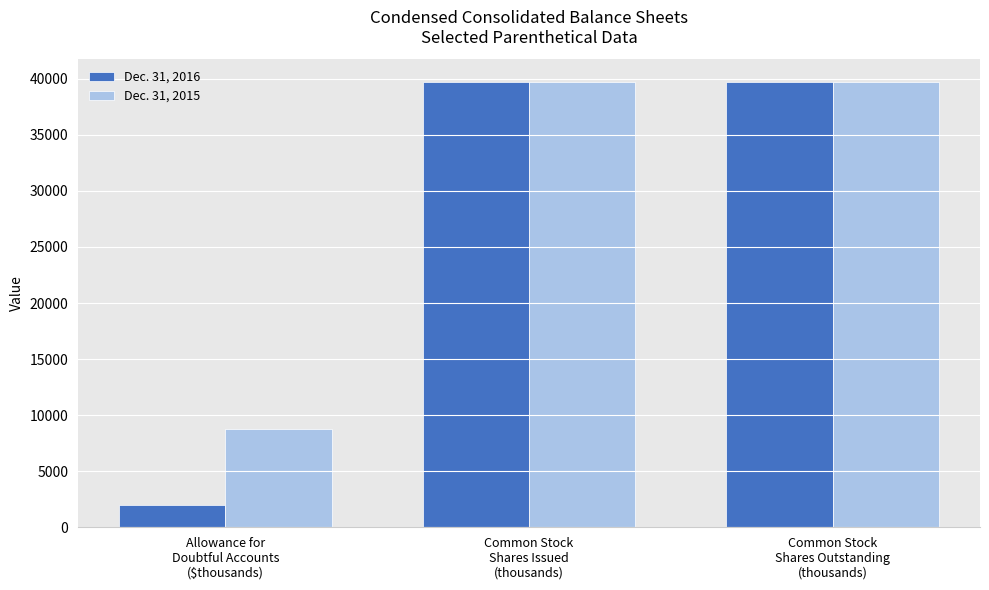

Reading right to left, what are all the values shown in this chart?

Dec. 31, 2016: 39712	39712	1943
Dec. 31, 2015: 39756	39756	8739